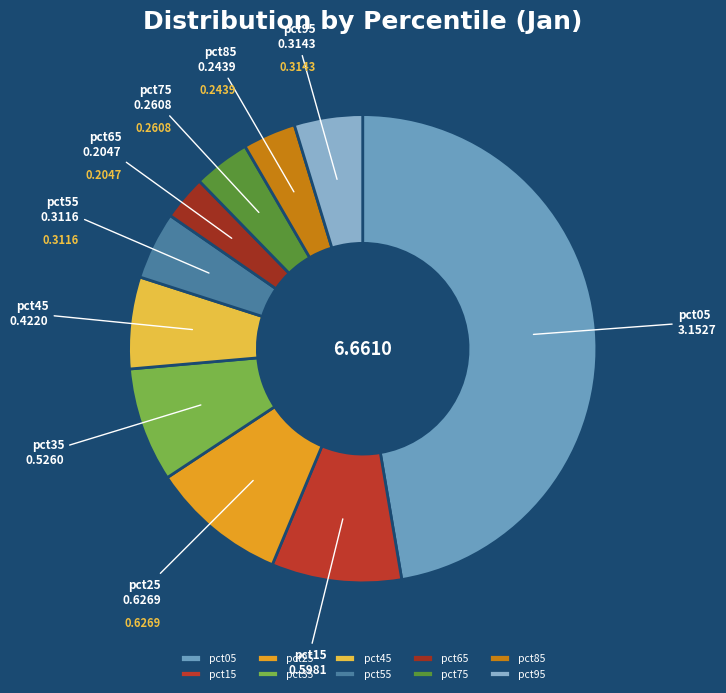

Does pct05 represent more than half of the total?

No